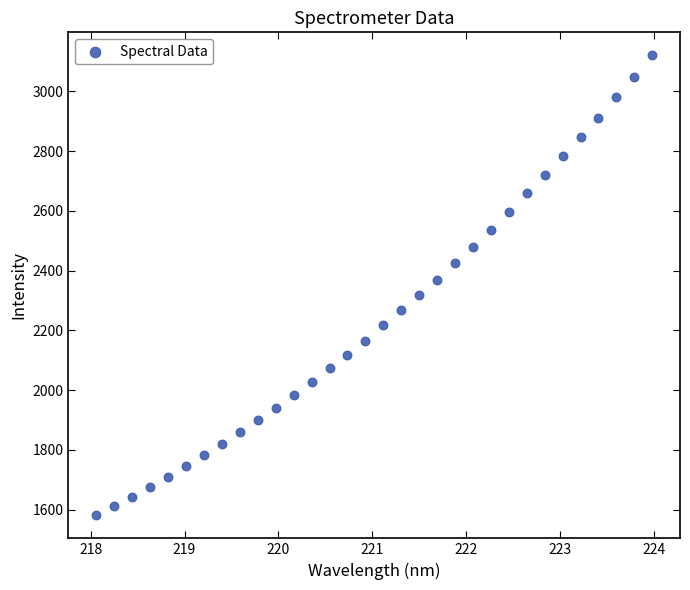

What is the range of X values (max minus min)?

5.9